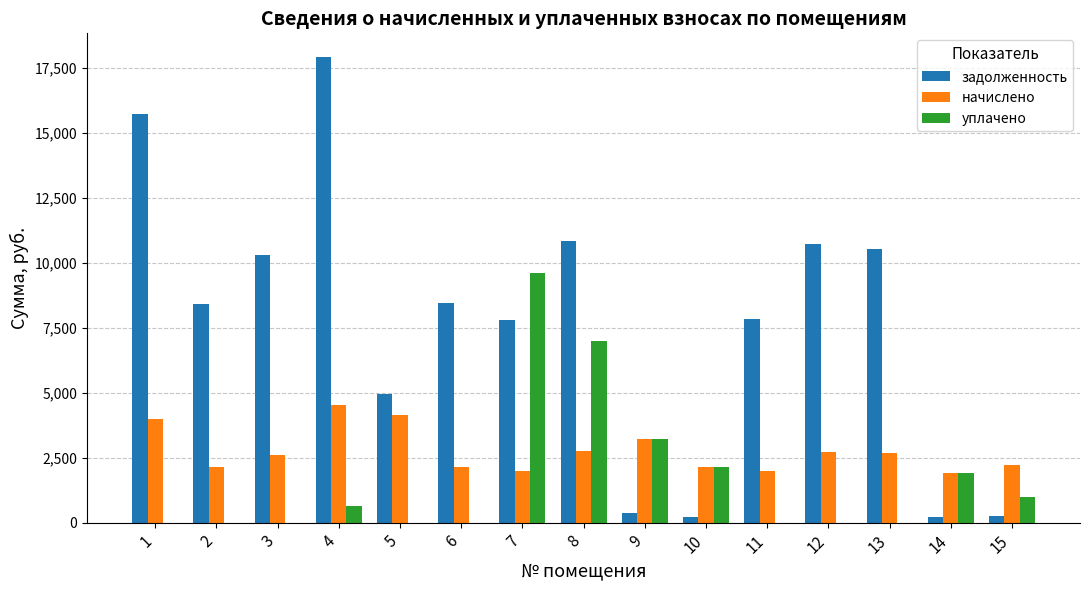

The value of начислено at 14 is 892.6. True or false?

False